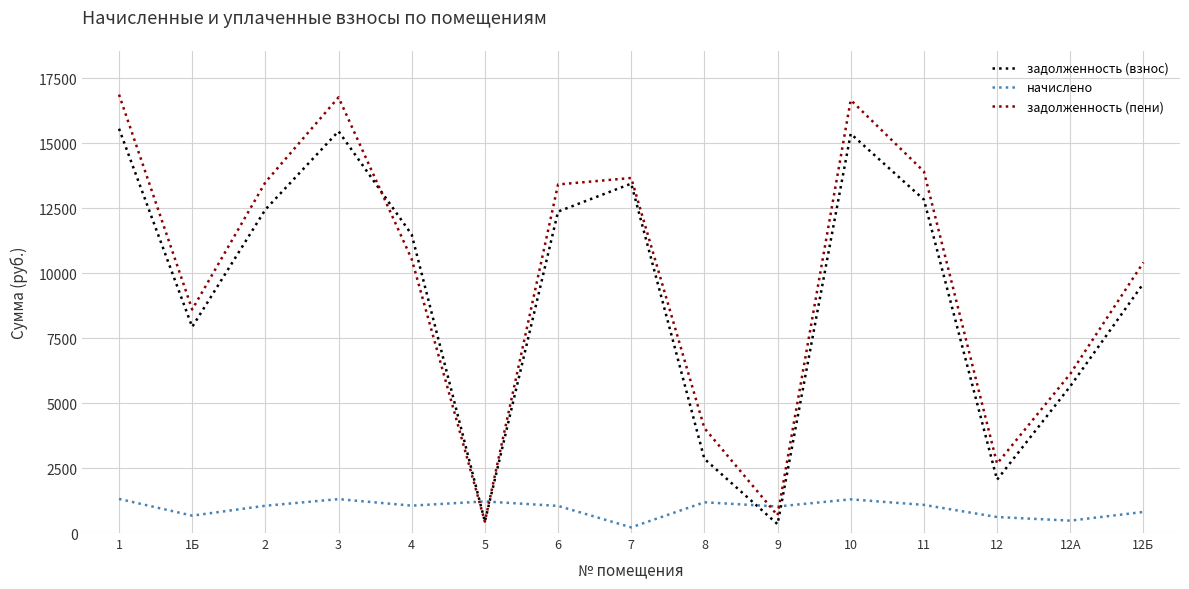

How many lines are shown in the chart?

3